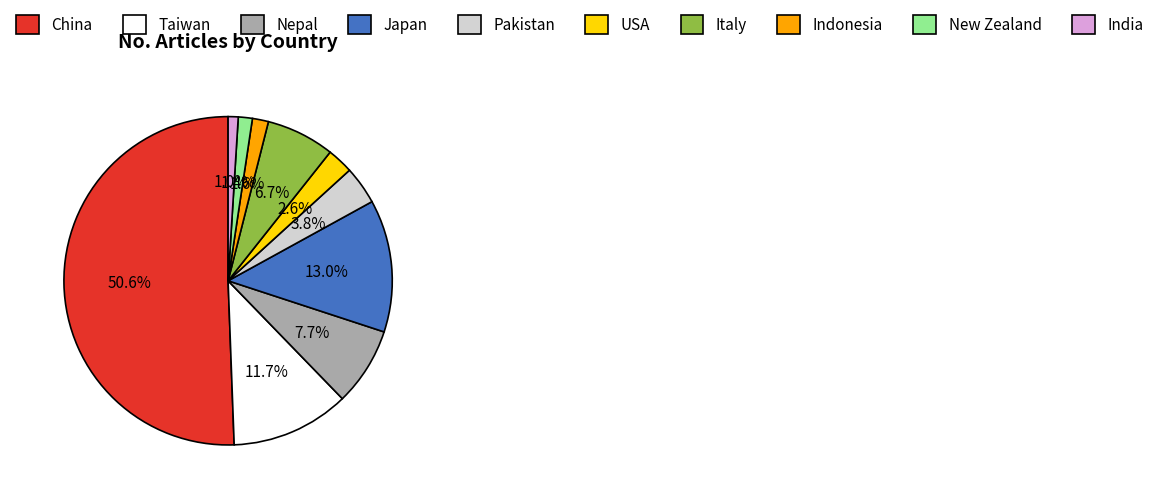

Which category has the biggest portion of the pie?

China